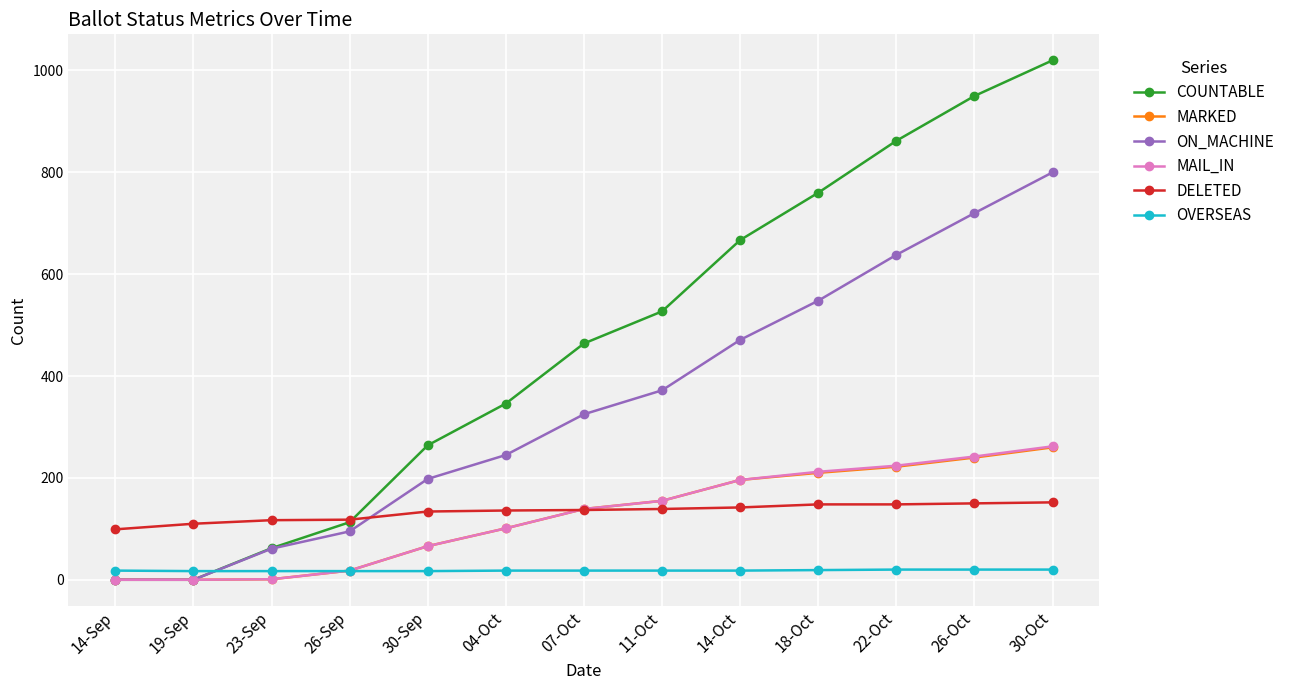

Between 11-Oct and 18-Oct, which series saw the biggest shift?

COUNTABLE